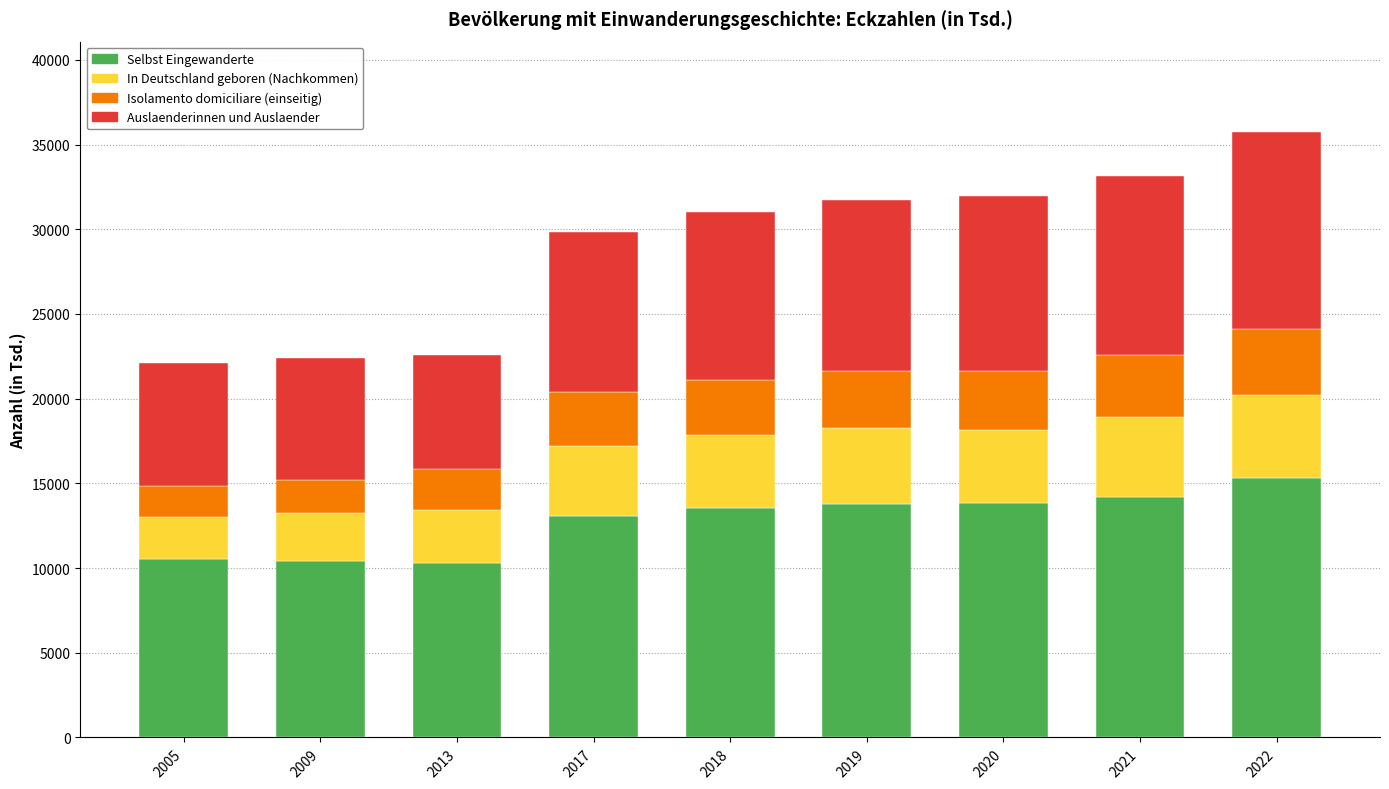

The value of Selbst Eingewanderte at 2017 is 21410. True or false?

False